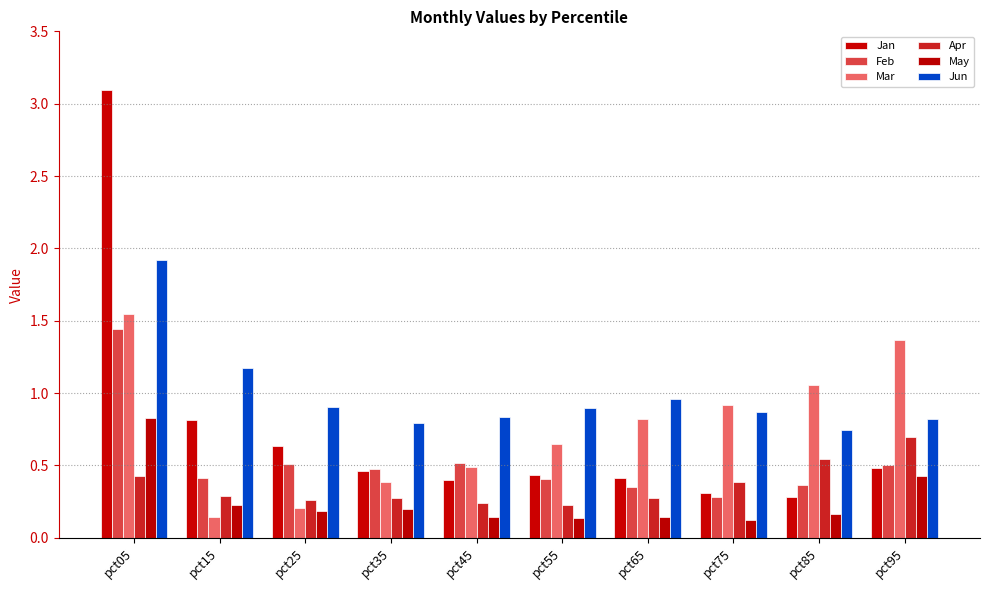

What is the sum of all Jun values?

9.9